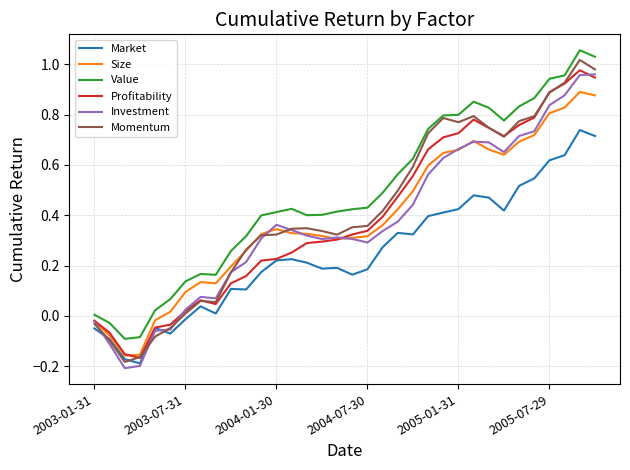

Which series has the largest total across all categories?

Value